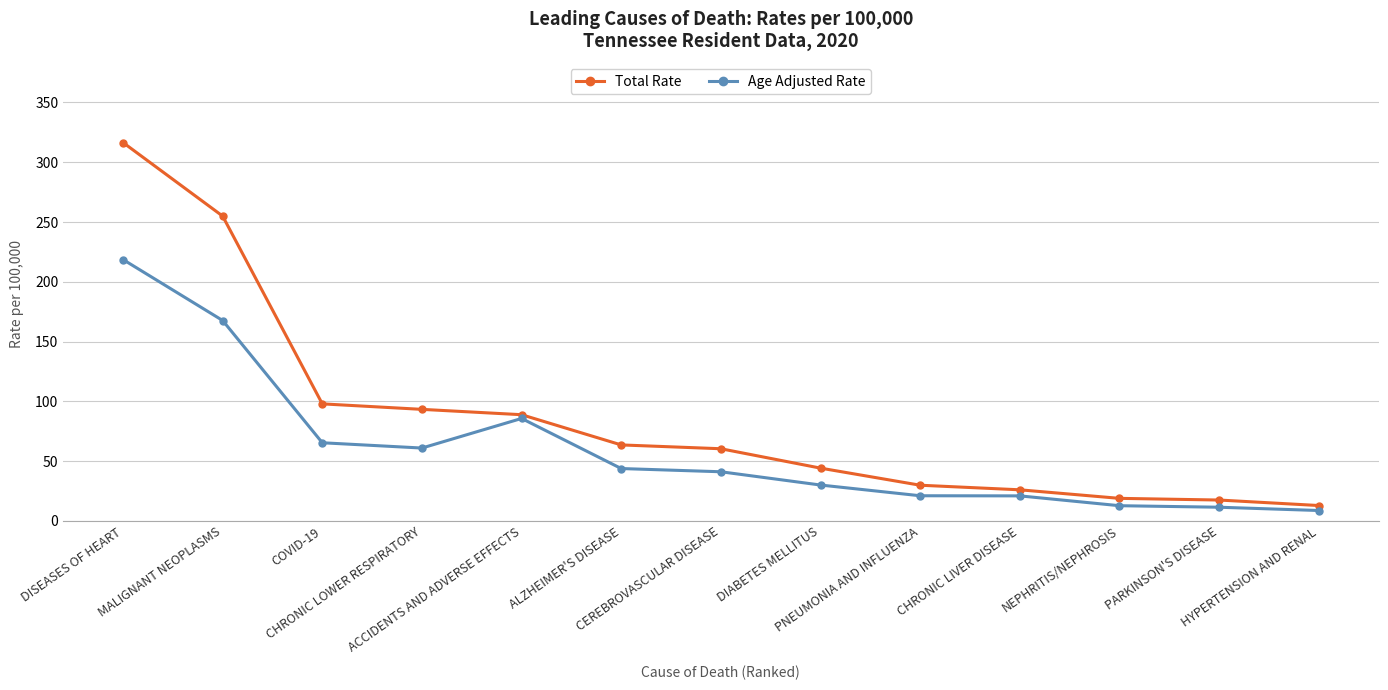

What is the value of the Total Rate point at the 5th from the left?

88.9